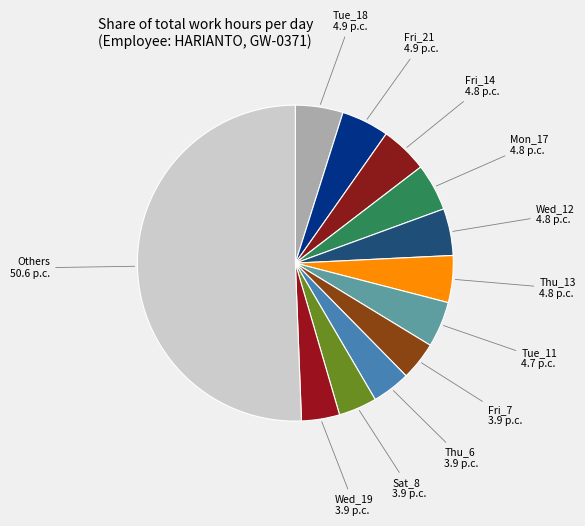

Count the number of slices in the pie.

12